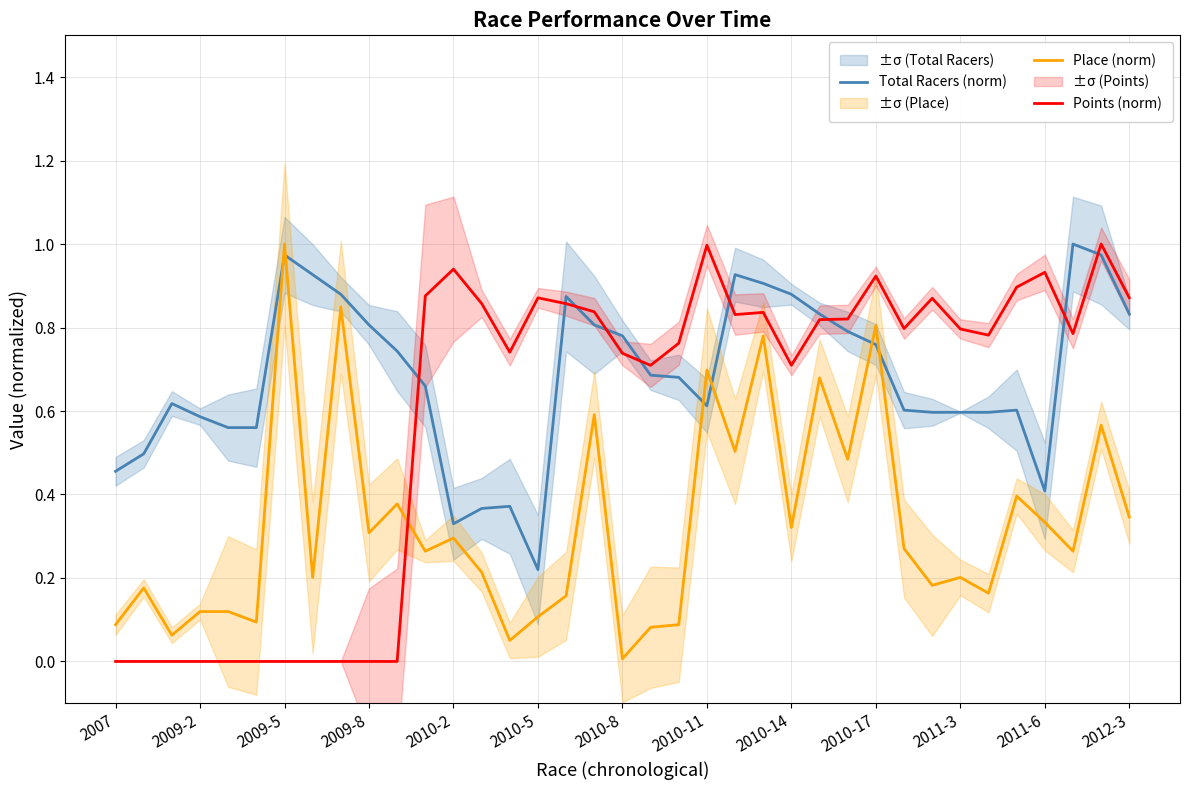

After their last crossing, which series has the higher values: Total Racers (norm) or Points (norm)?

Points (norm)